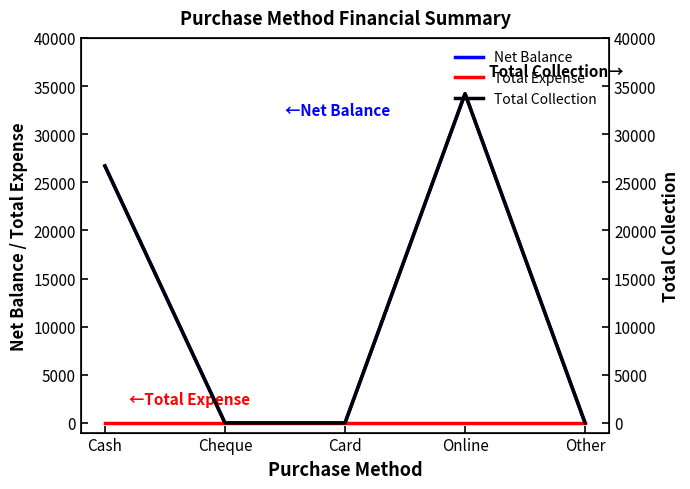

What is the label of the 3rd point from the left?

Card